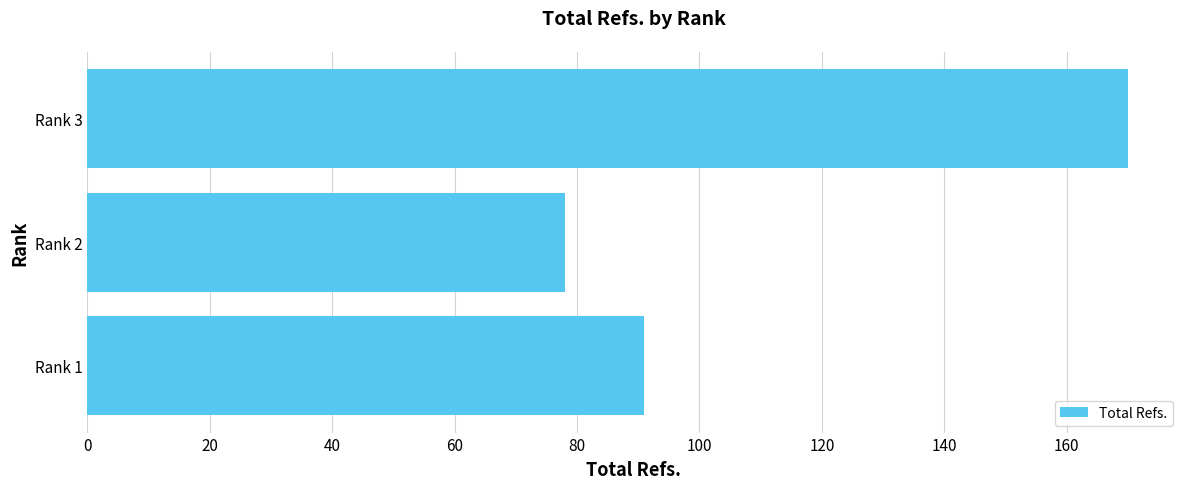

Between Rank 1 and Rank 3, which is larger?

Rank 3